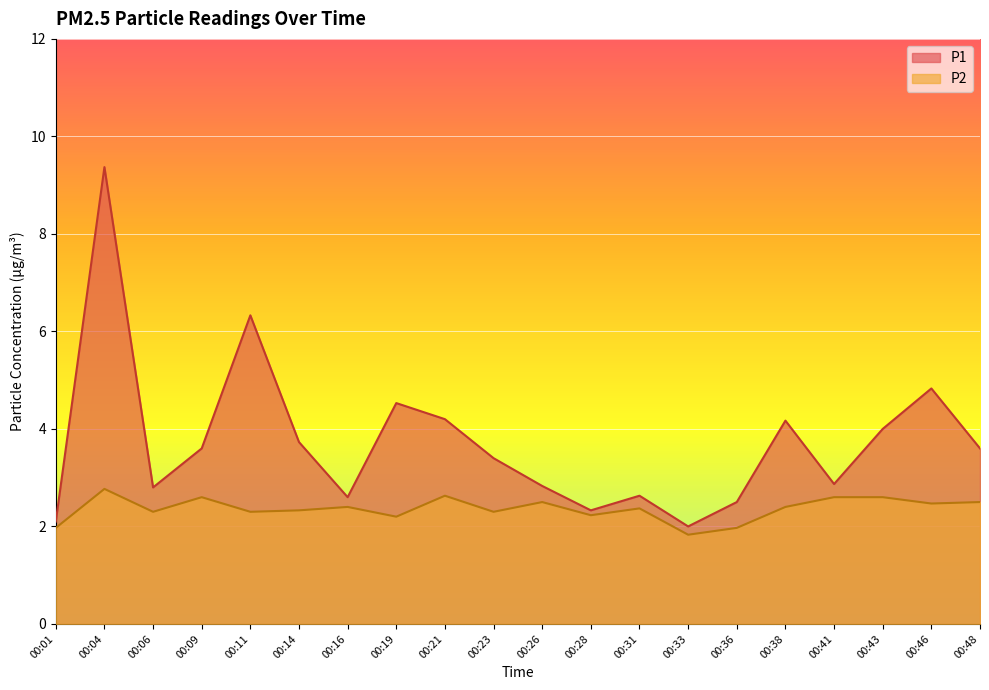

Where is the first local minimum for P2?

00:06